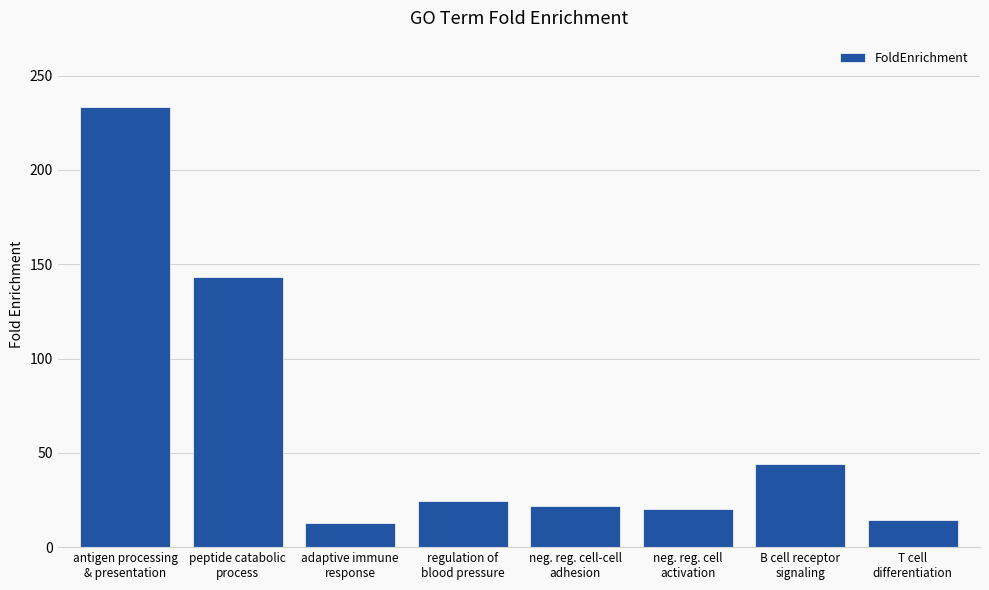

What is the sum of the values at neg. reg. cell
activation and antigen processing
& presentation?

253.6